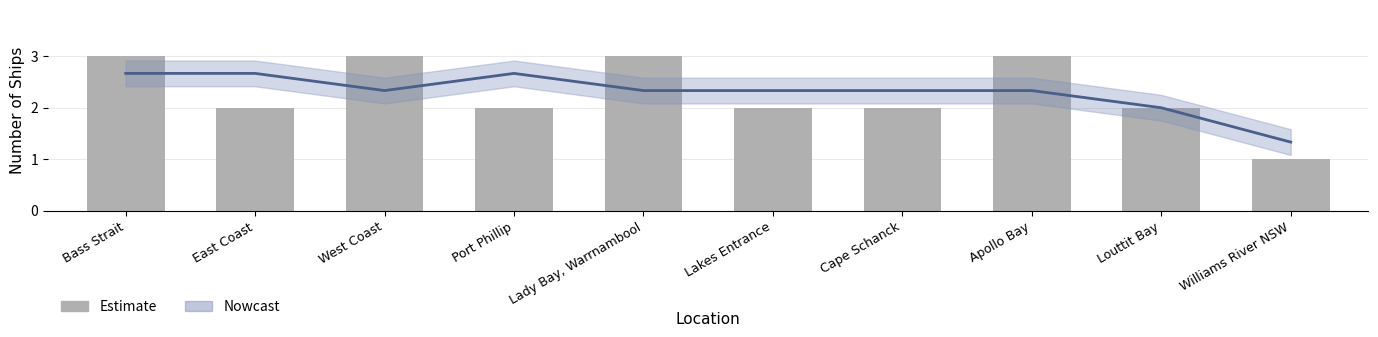

What is the difference between the maximum and minimum values?

2